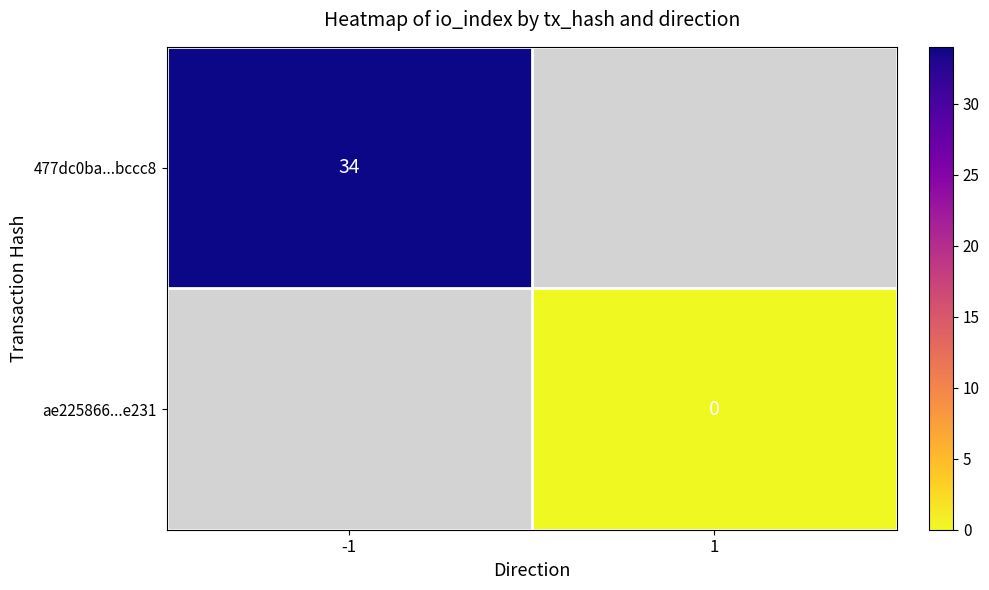

Is the value of 477dc0ba...bccc8 at -1 greater than the value of ae225866...e231 at 1?

Yes